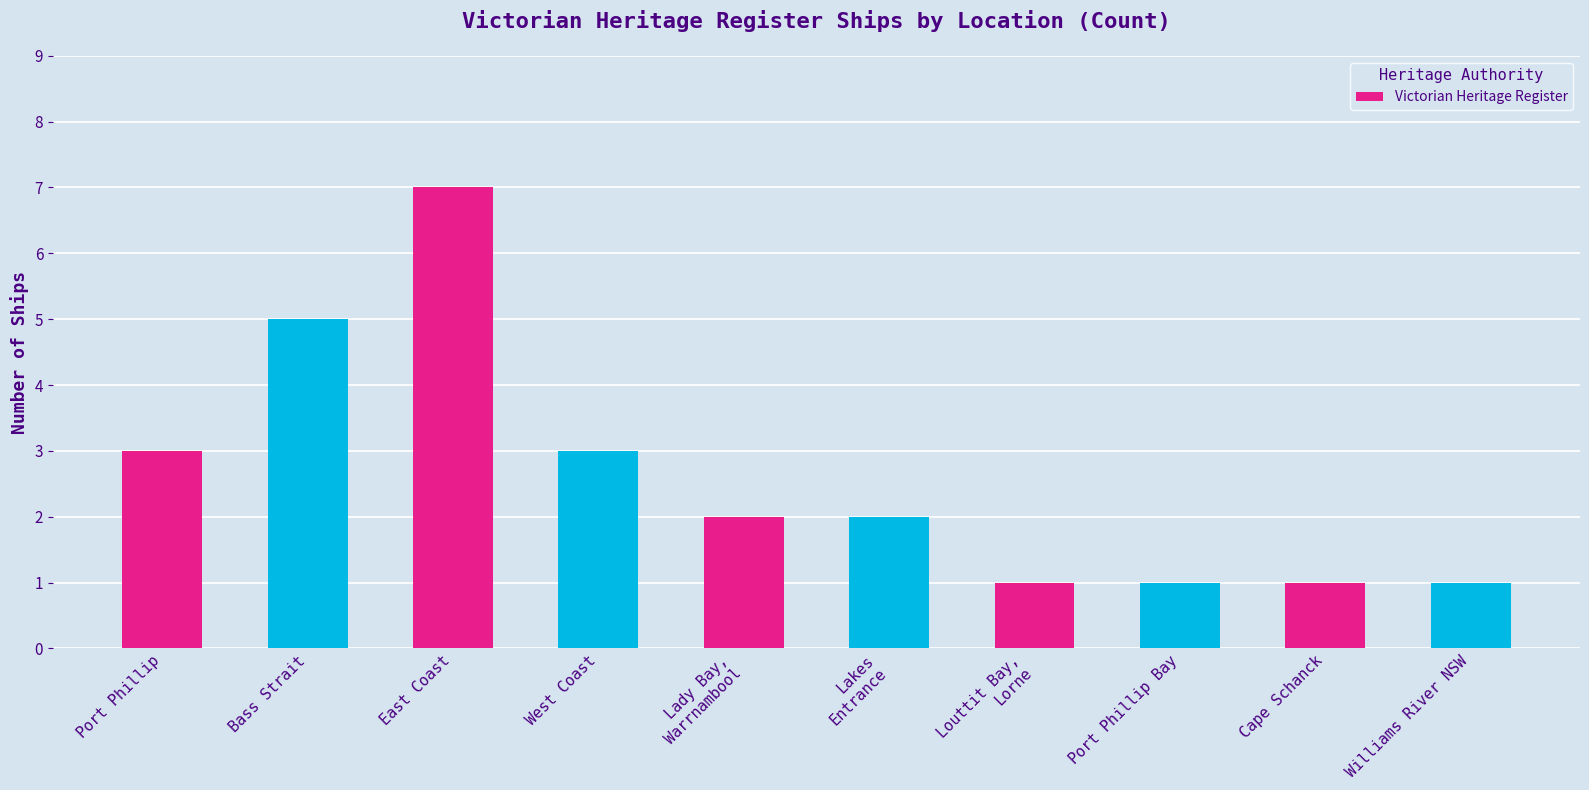

What is the change in value from Bass Strait to Cape Schanck?

-4